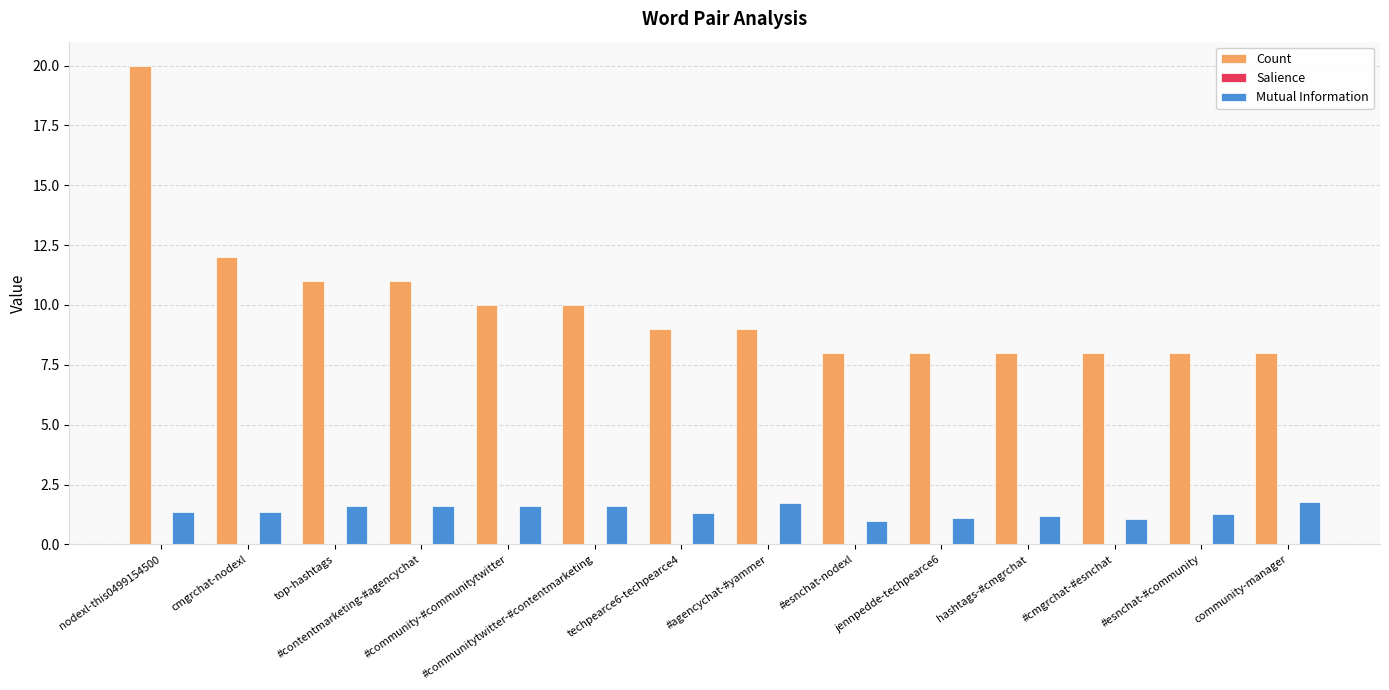

The value of Mutual Information at jennpedde-techpearce6 is 1.1. True or false?

True